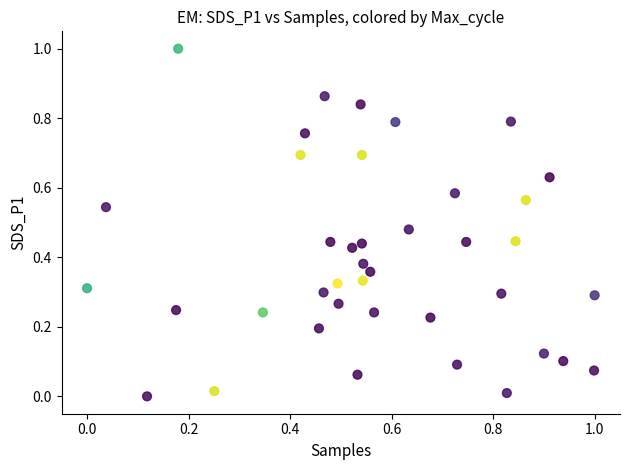

What is the range of X values (max minus min)?

1.0